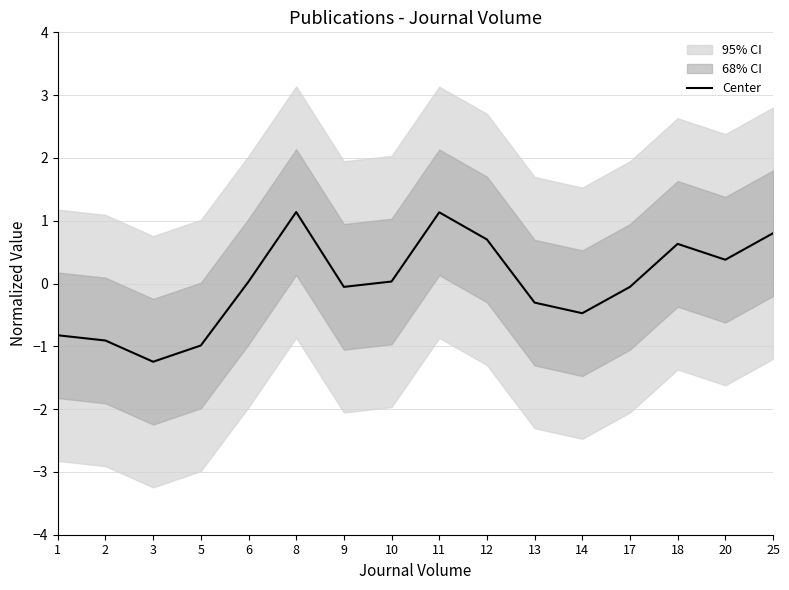

Where does the data first go above 0?

6